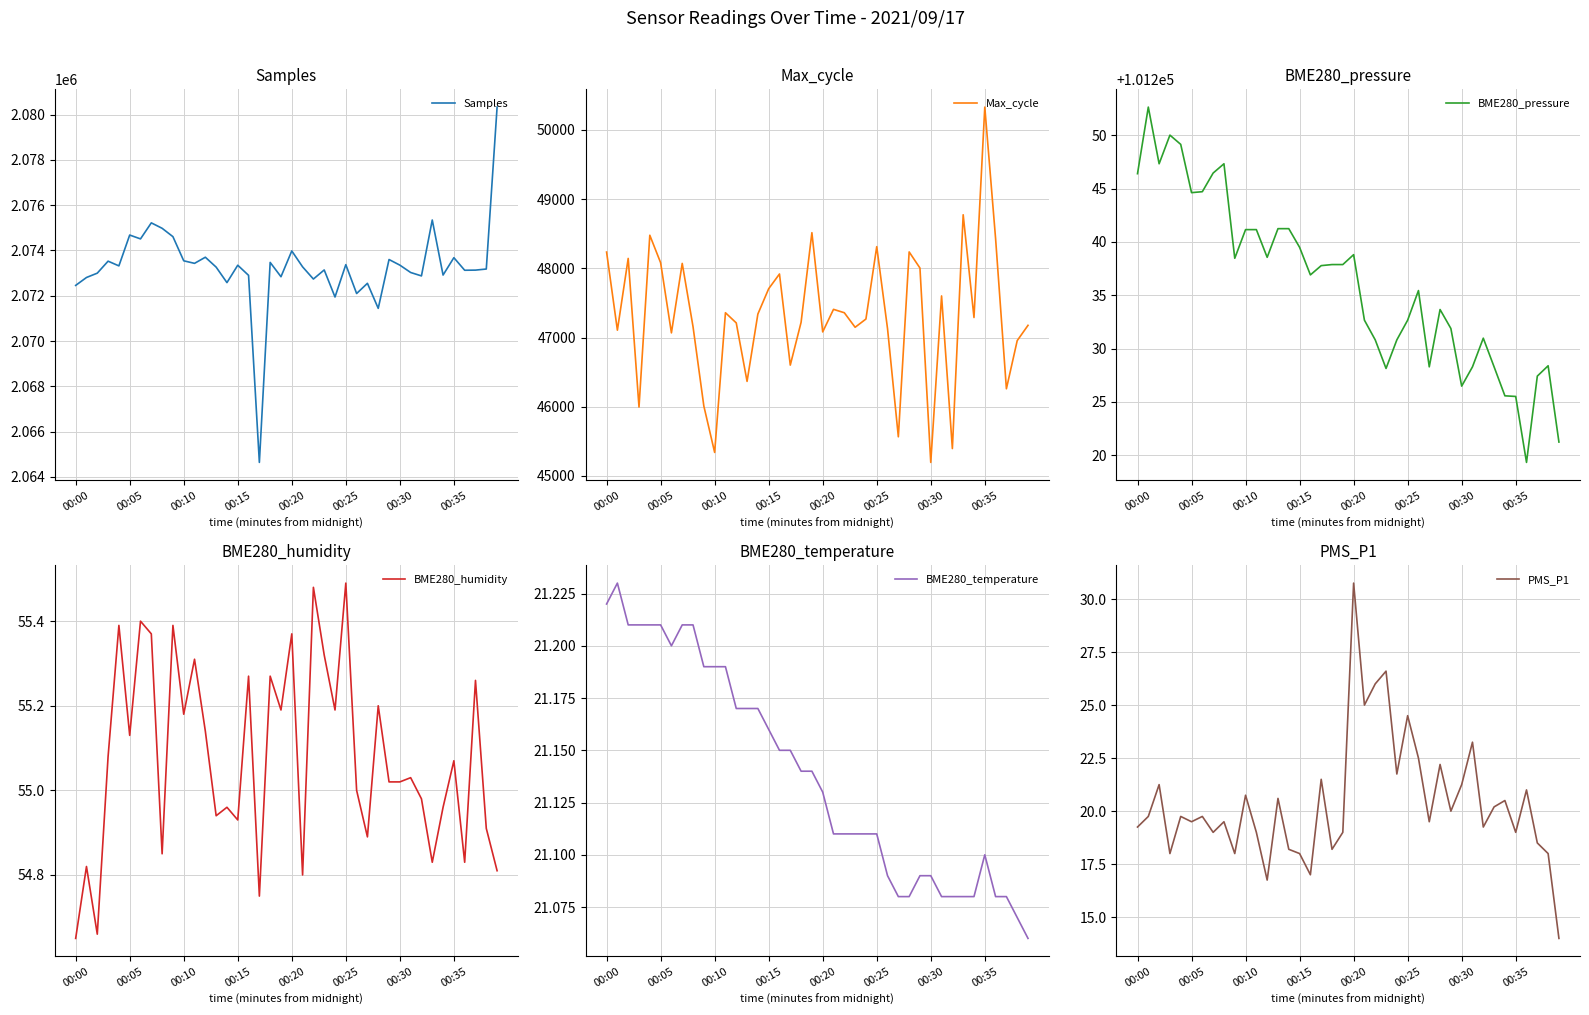

True or false: PMS_P1 and Max_cycle cross at least once.

False